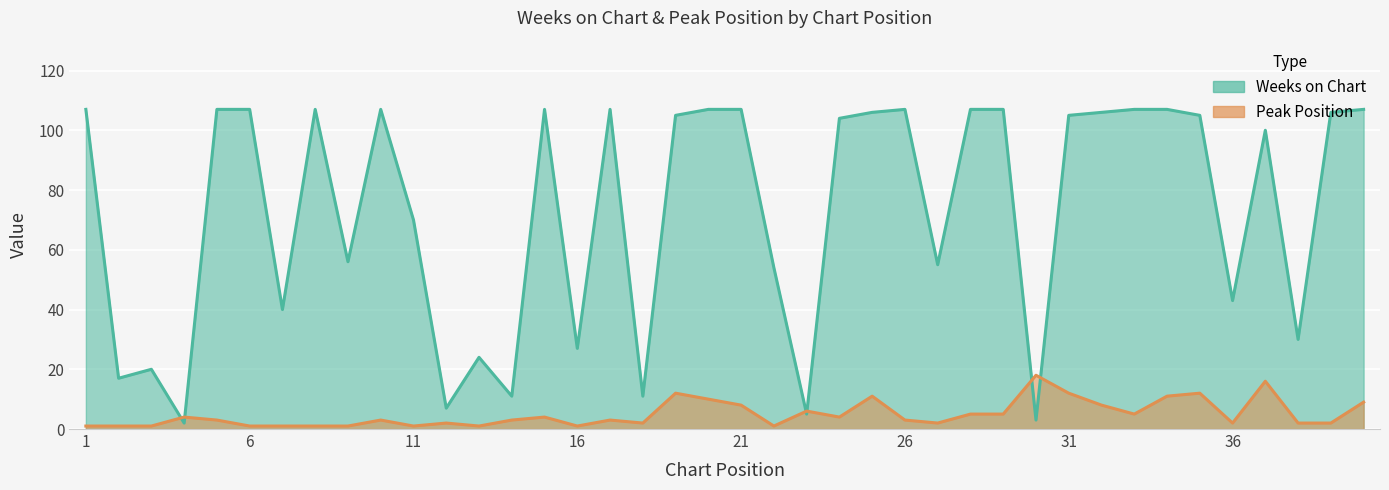

Reading right to left, extract all data points from this chart.

Weeks on Chart: 107	106	30	100	43	105	107	107	106	105	3	107	107	55	107	106	104	5	54	107	107	105	11	107	27	107	11	24	7	70	107	56	107	40	107	107	2	20	17	107
Peak Position: 9	2	2	16	2	12	11	5	8	12	18	5	5	2	3	11	4	6	1	8	10	12	2	3	1	4	3	1	2	1	3	1	1	1	1	3	4	1	1	1